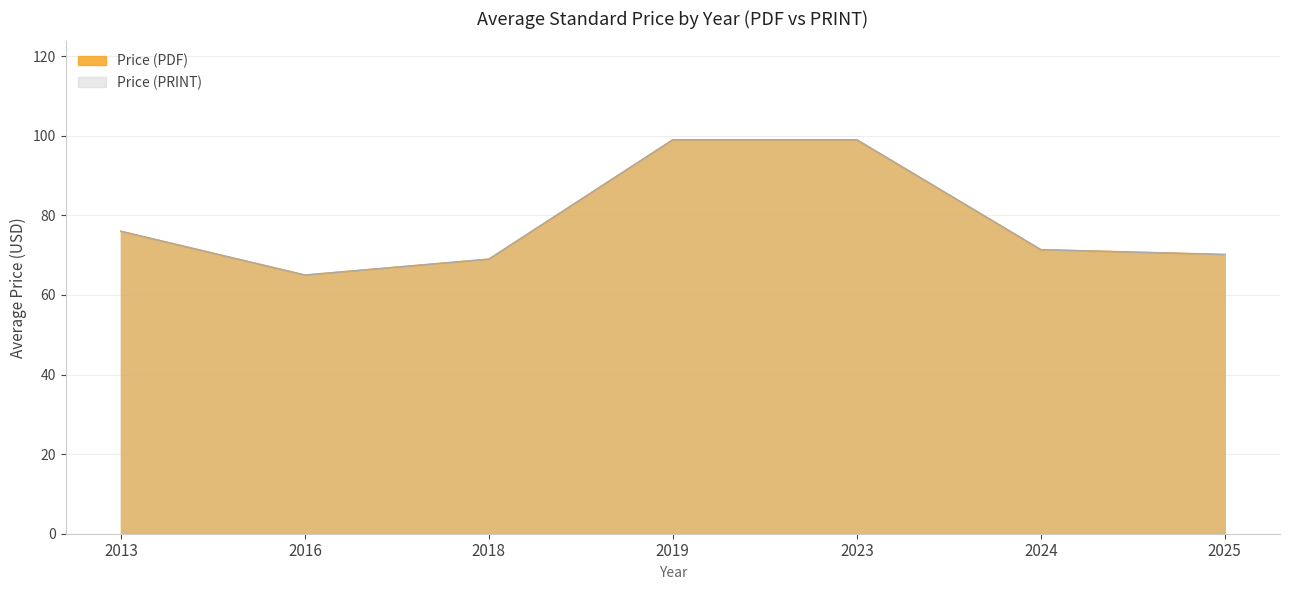

Which series has the widest spread of values?

Price (PDF)